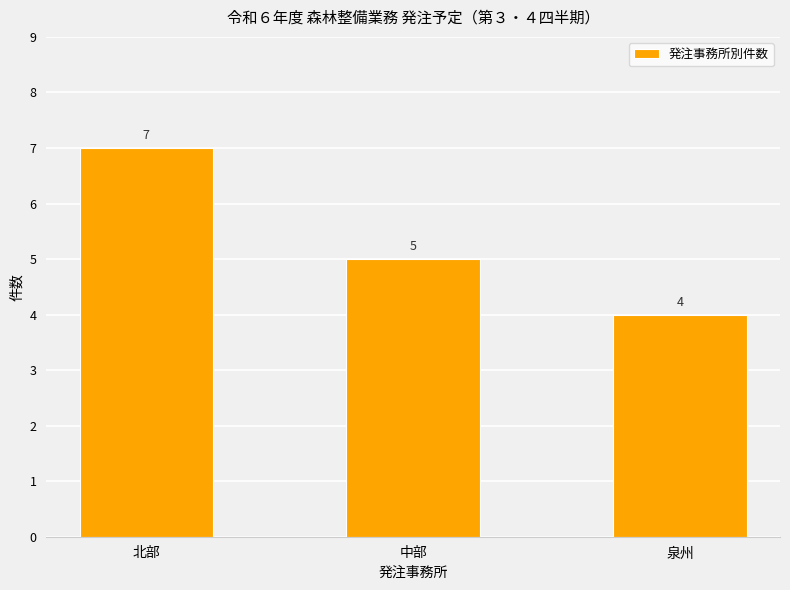

Approximately how many times larger is the value at 中部 compared to 北部?

0.7